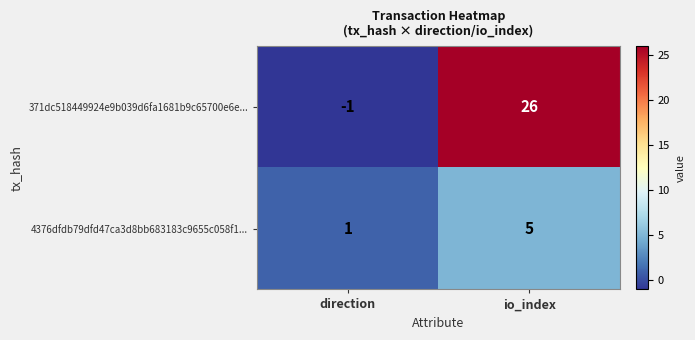

At io_index, list the series in order from smallest to largest.

4376dfdb79dfd47ca3d8bb683183c9655c058f1..., 371dc518449924e9b039d6fa1681b9c65700e6e...